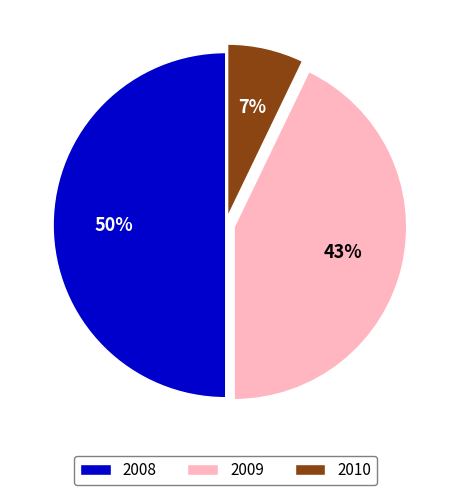

Rank the categories by value from lowest to highest.

2010, 2009, 2008